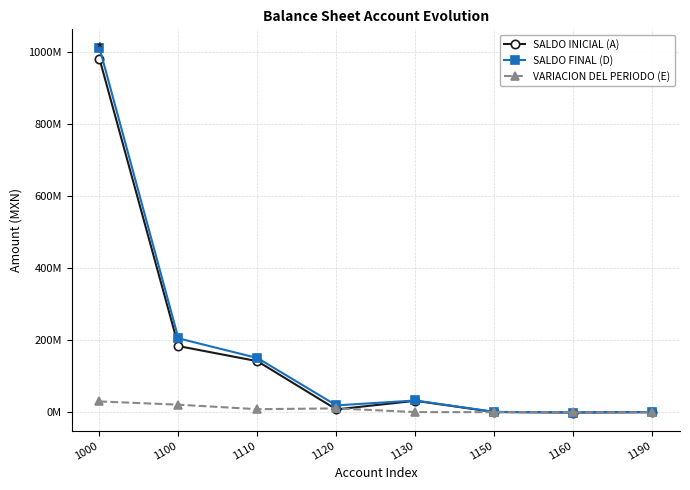

True or false: SALDO INICIAL (A) and SALDO FINAL (D) intersect in this chart.

False